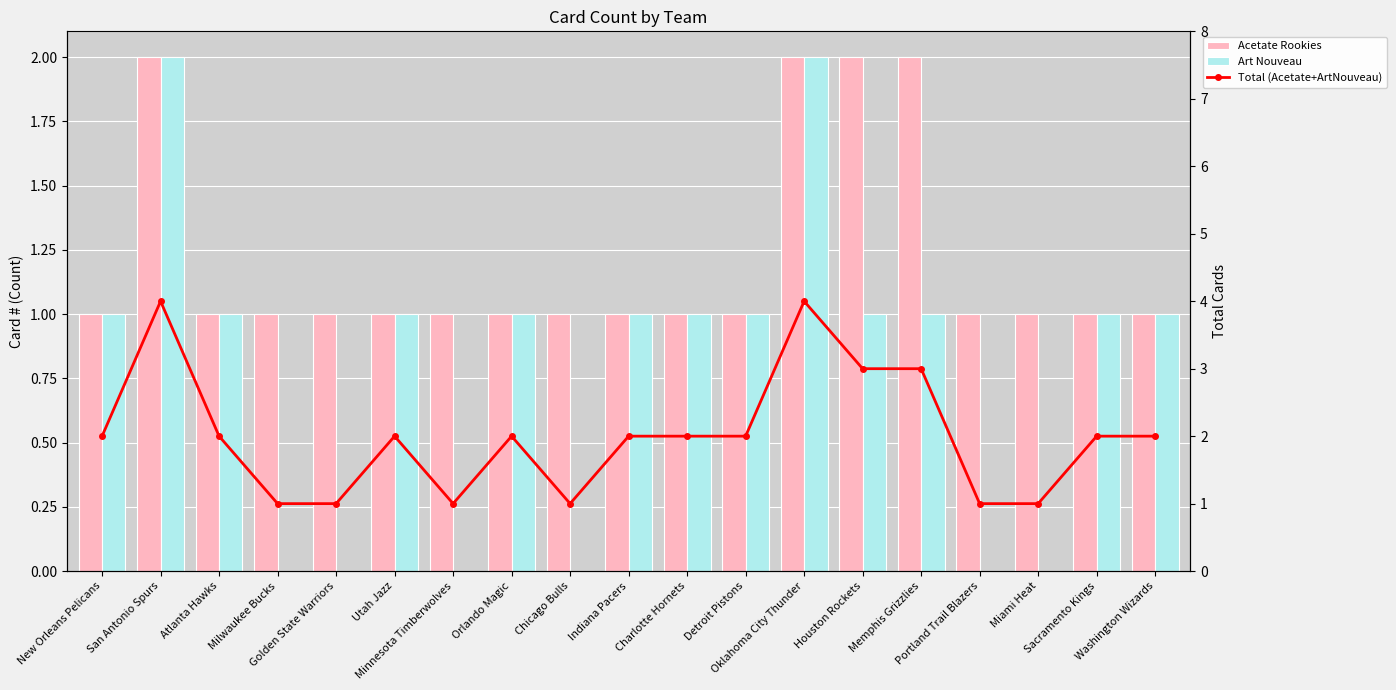

Which has a higher value, Houston Rockets or San Antonio Spurs?

Houston Rockets